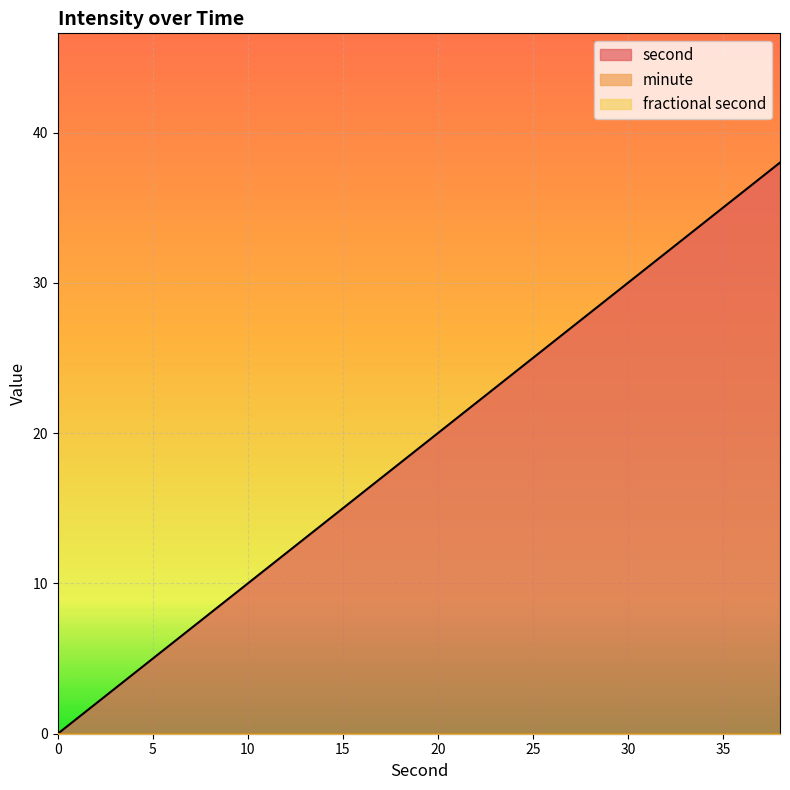

Between 18 and 22, which is larger?

22